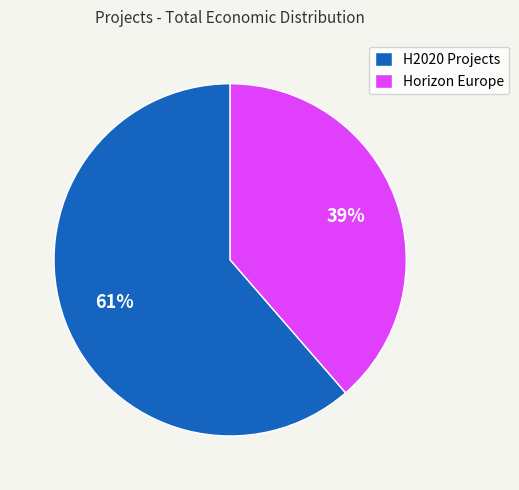

Do H2020 Projects and Horizon Europe together represent more than half of the pie?

Yes